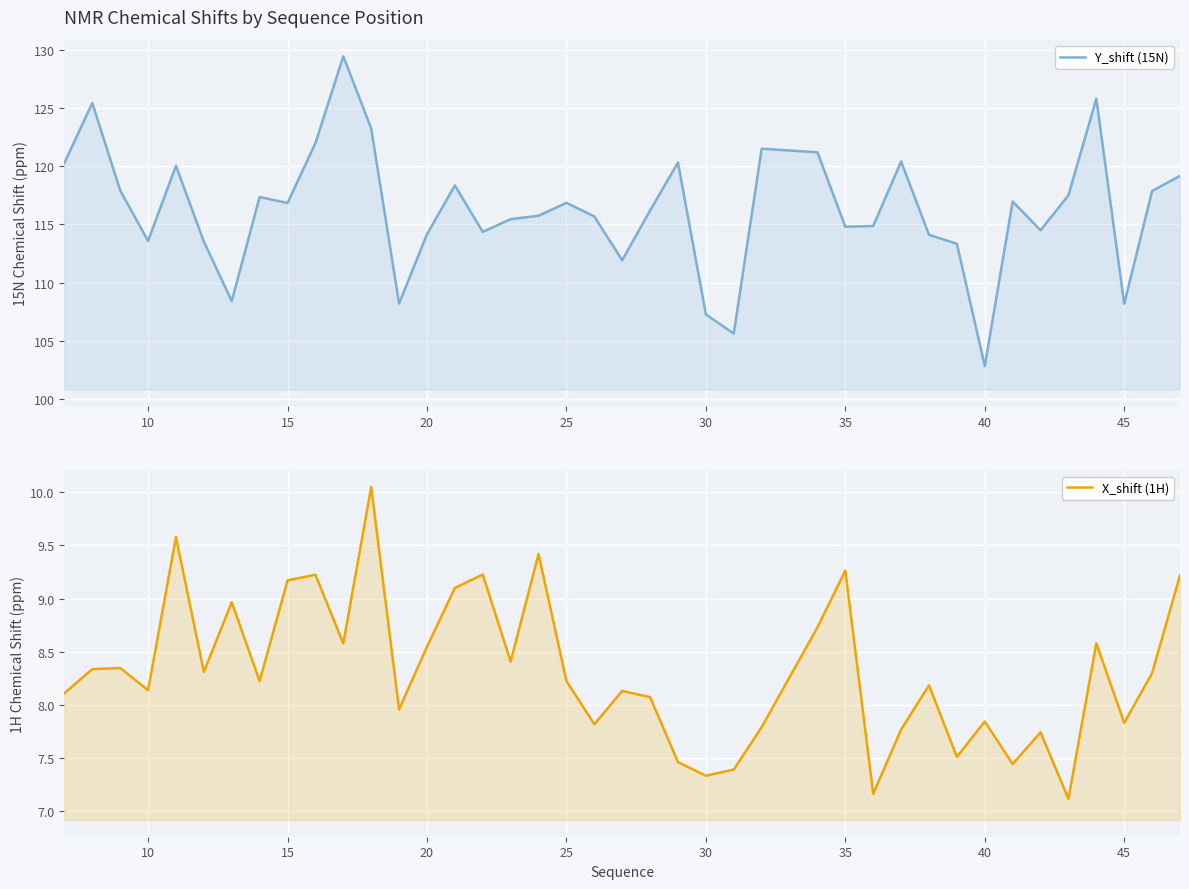

How many interior local valleys does the Y_shift (15N) series have?

11